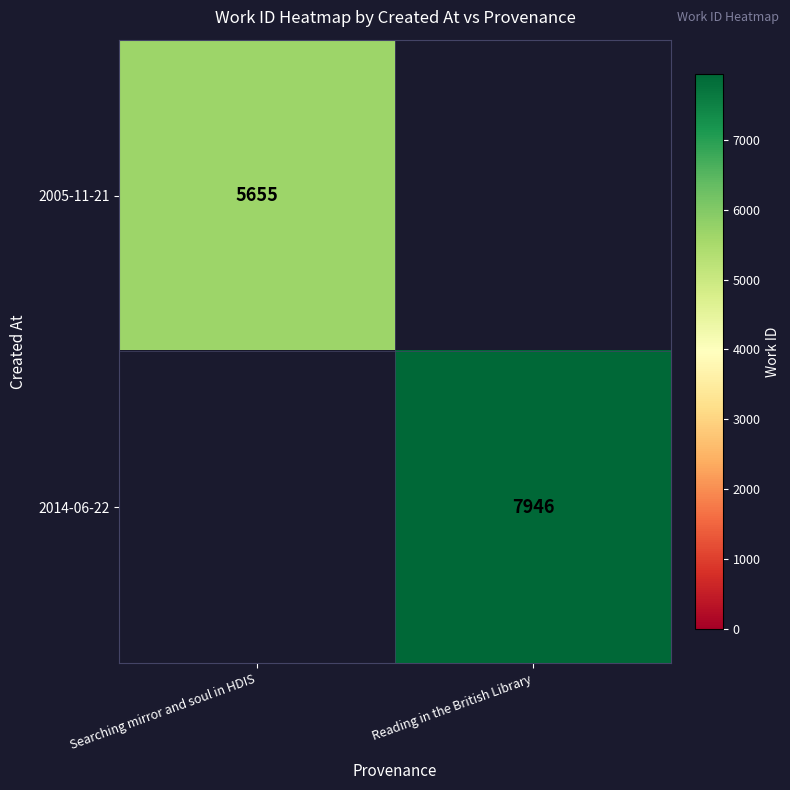

What is the greatest value displayed?

7946.0